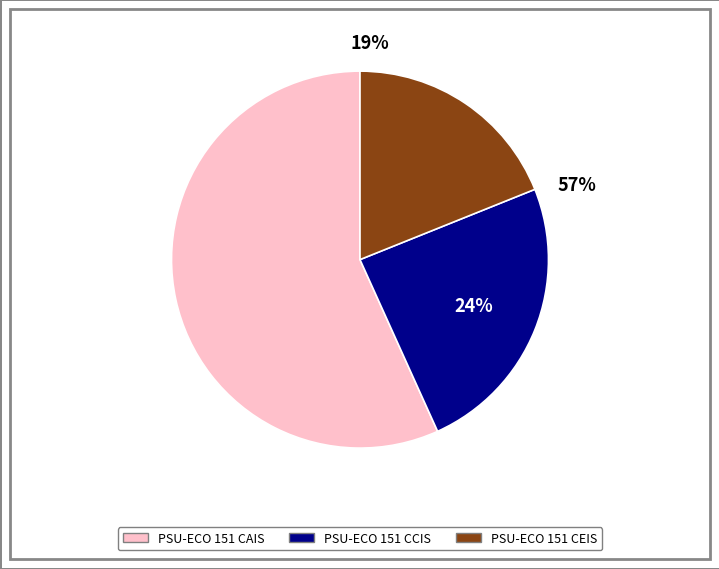

Combined, what portion of the pie is PSU-ECO 151 CEIS and PSU-ECO 151 CAIS?

75.7%